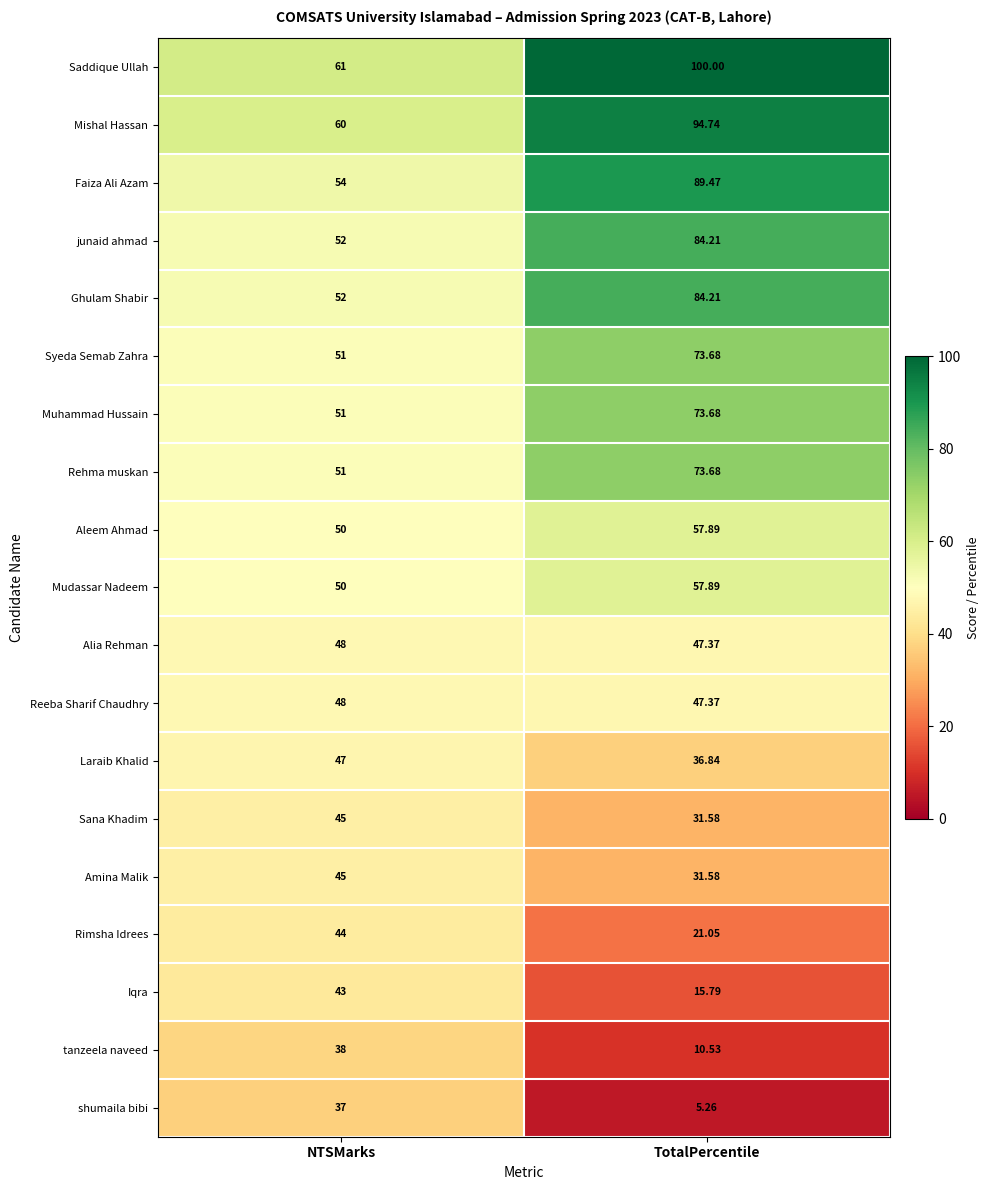

Which series has the widest spread of values?

Saddique Ullah